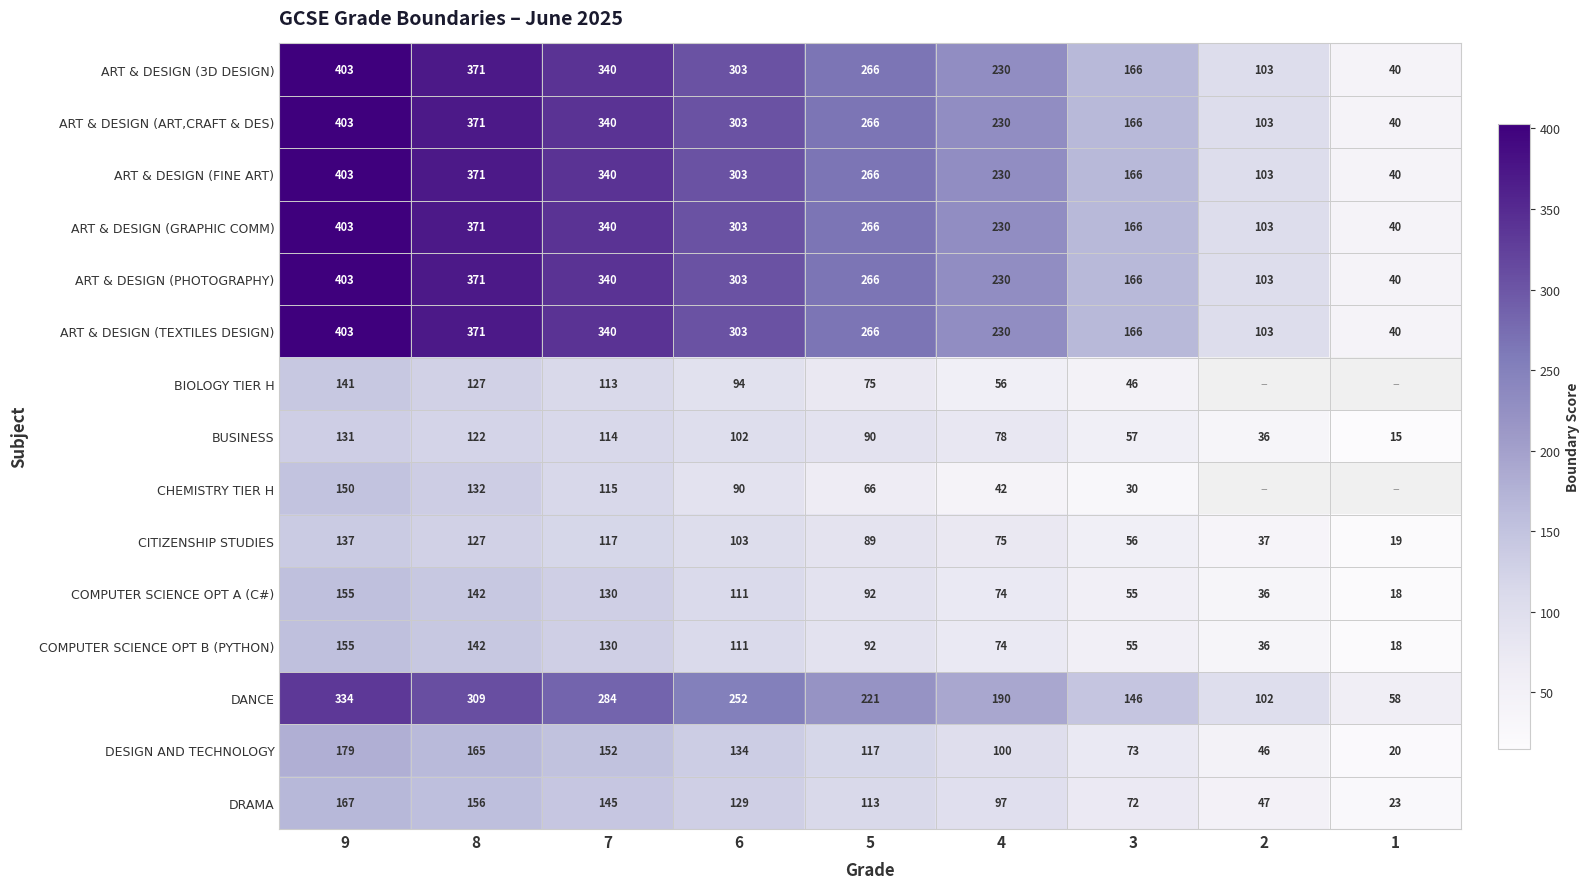

The value of ART & DESIGN (TEXTILES DESIGN) at 7 is 457. True or false?

False